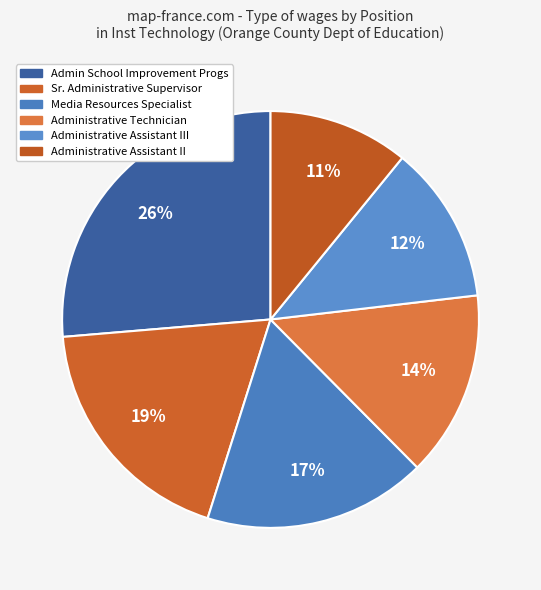

How many slices are in this pie chart?

6